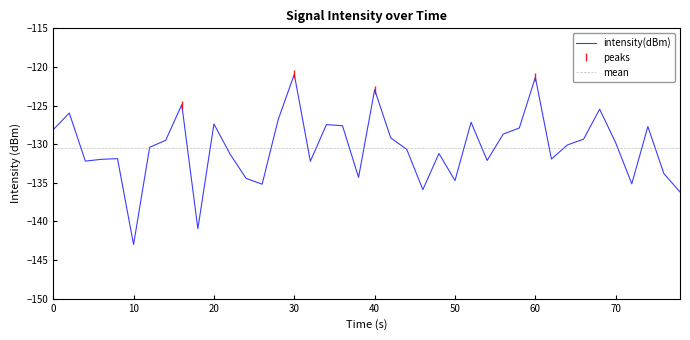

What is the lowest value of the intensity(dBm) series?

-143.0